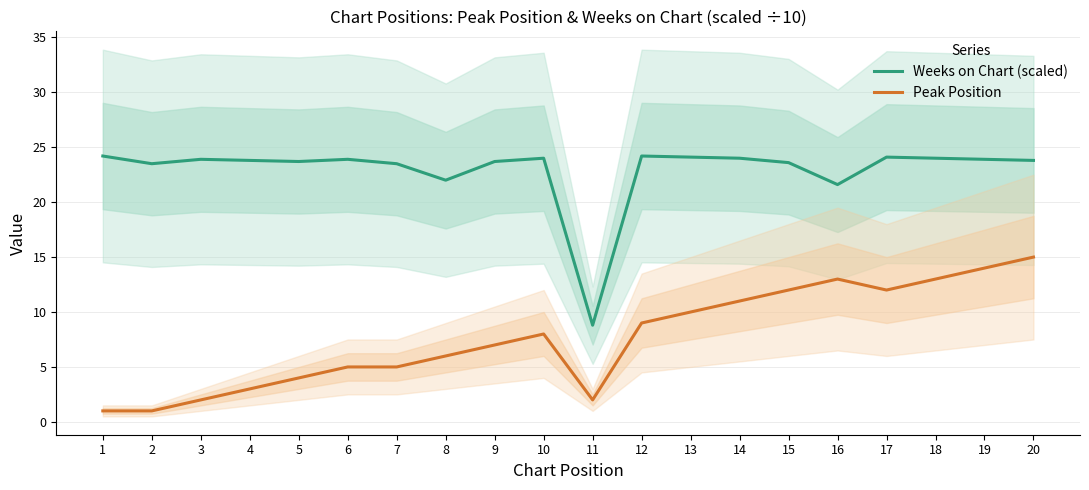

Which has a higher value, 20 or 11?

20